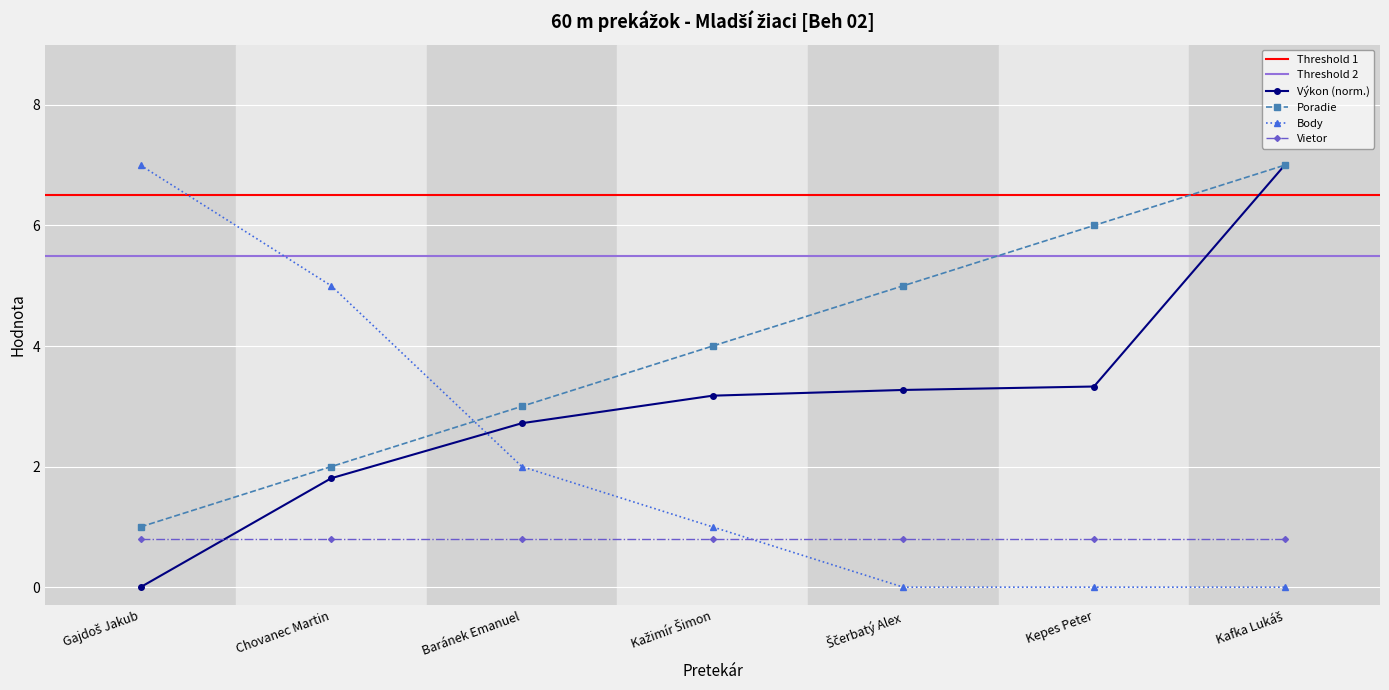

How many positive values does the Body series have?

4